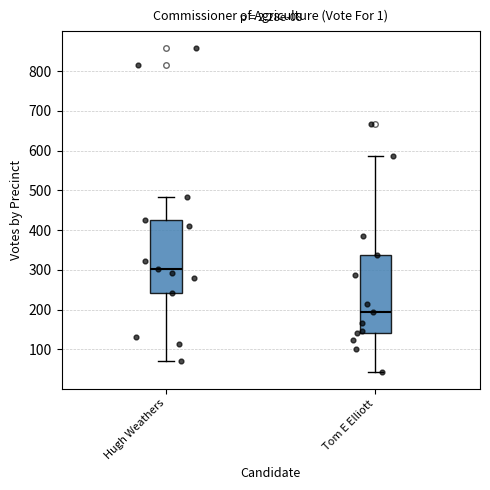

Which box is the tallest, from its lower edge to its upper edge?

Tom E Elliott